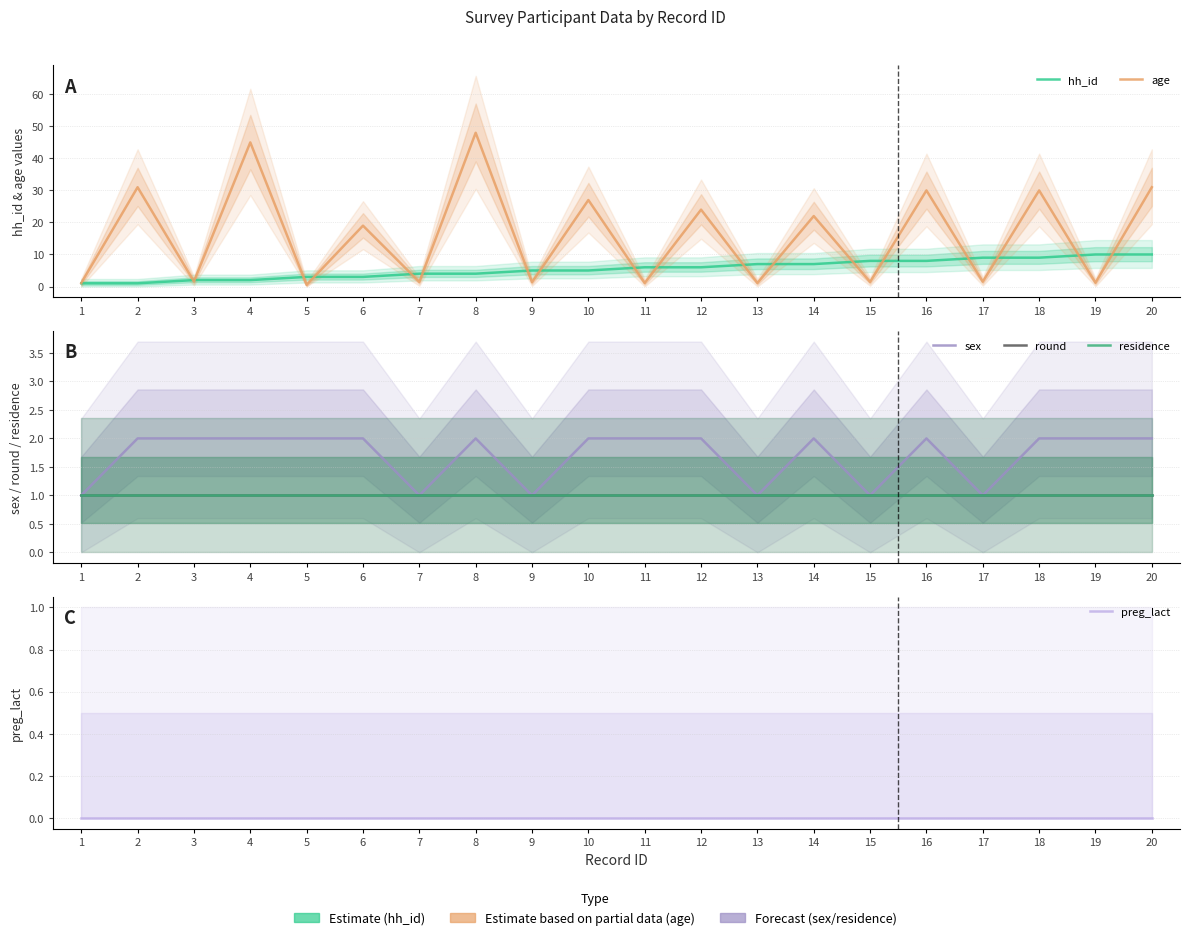

Where is sex nearest to the value 1?

1